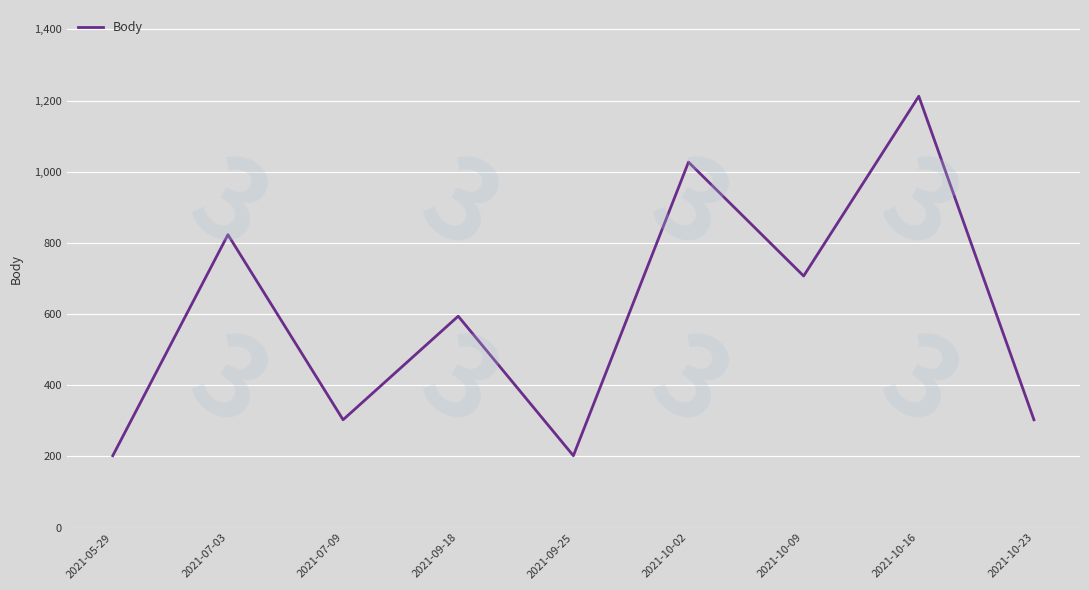

True or false: the data shows 407 at 2021-09-18.

False